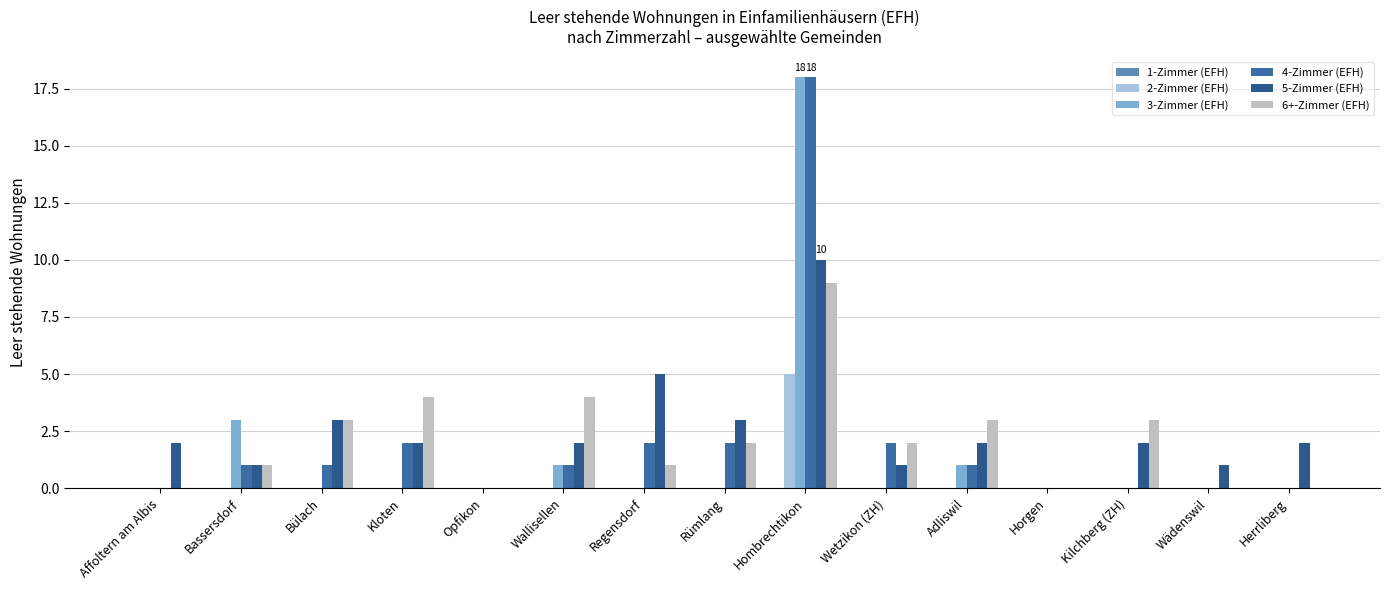

Count the number of data series in this chart.

5